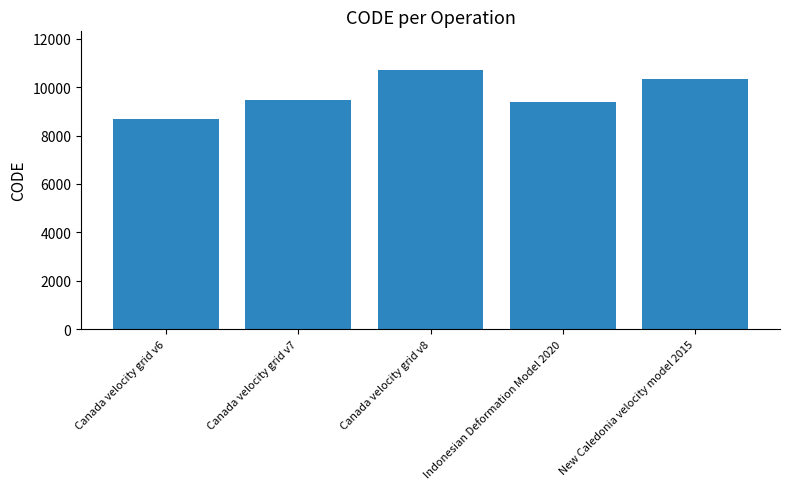

At which category does the chart reach its minimum across all series?

Canada velocity grid v6